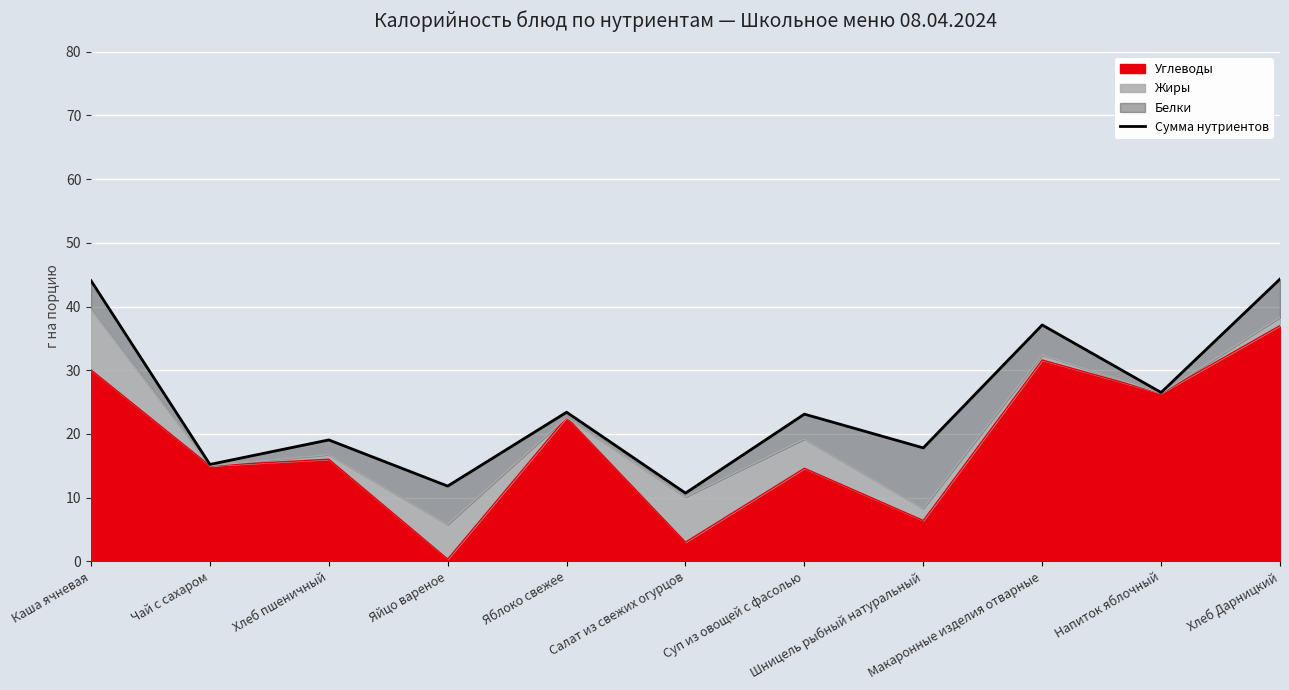

What is the value of the 9th point from the left?

37.1